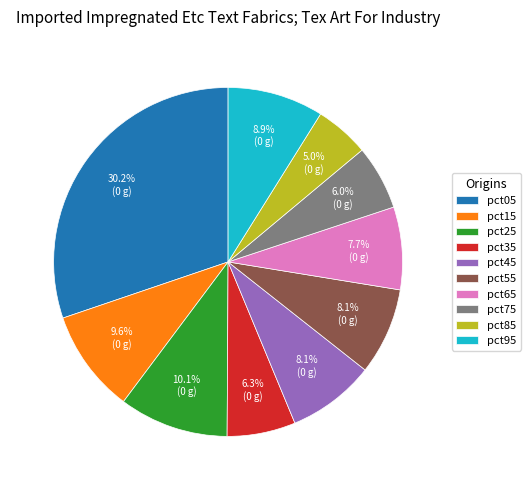

The pct65 slice represents 13% of the pie. True or false?

False